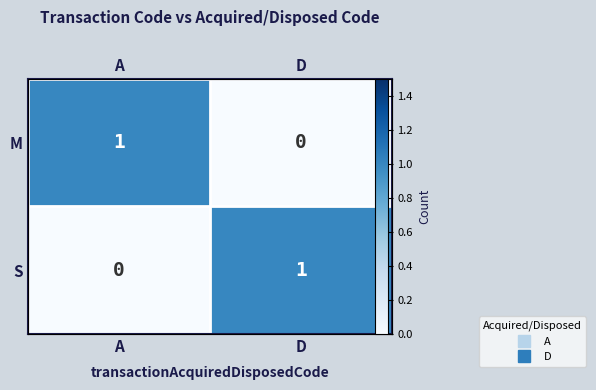

How many categories are shown in the chart?

2